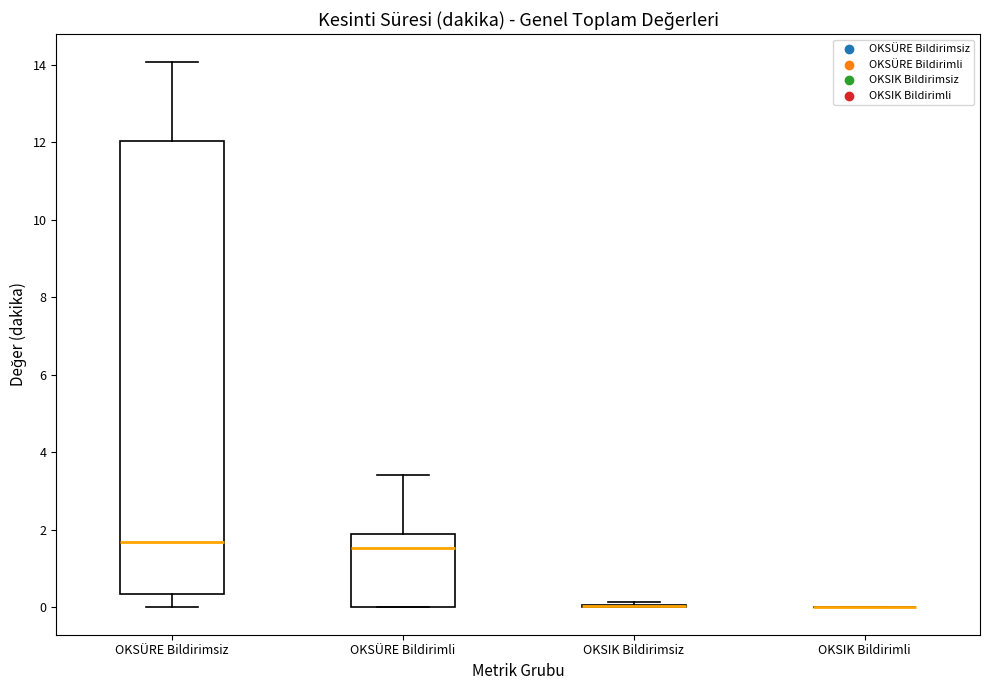

Reading left to right, transcribe this box plot: for each box, give where its median line is, the range the box spans, and where its two whiskers end, as read against the y-axis. The values are not printed on the chart, so give them approximately, as read against the axis.

OKSÜRE Bildirimsiz: median 1.8, box 0.4 to 12.0, whiskers 0.0 to 14.0
OKSÜRE Bildirimli: median 1.6, box 0.0 to 1.8, whiskers 0.0 to 3.4
OKSIK Bildirimsiz: box collapsed to a line at 0.0, whiskers 0.0 to 0.2
OKSIK Bildirimli: box collapsed to a line at 0.0, whiskers 0.0 to 0.0